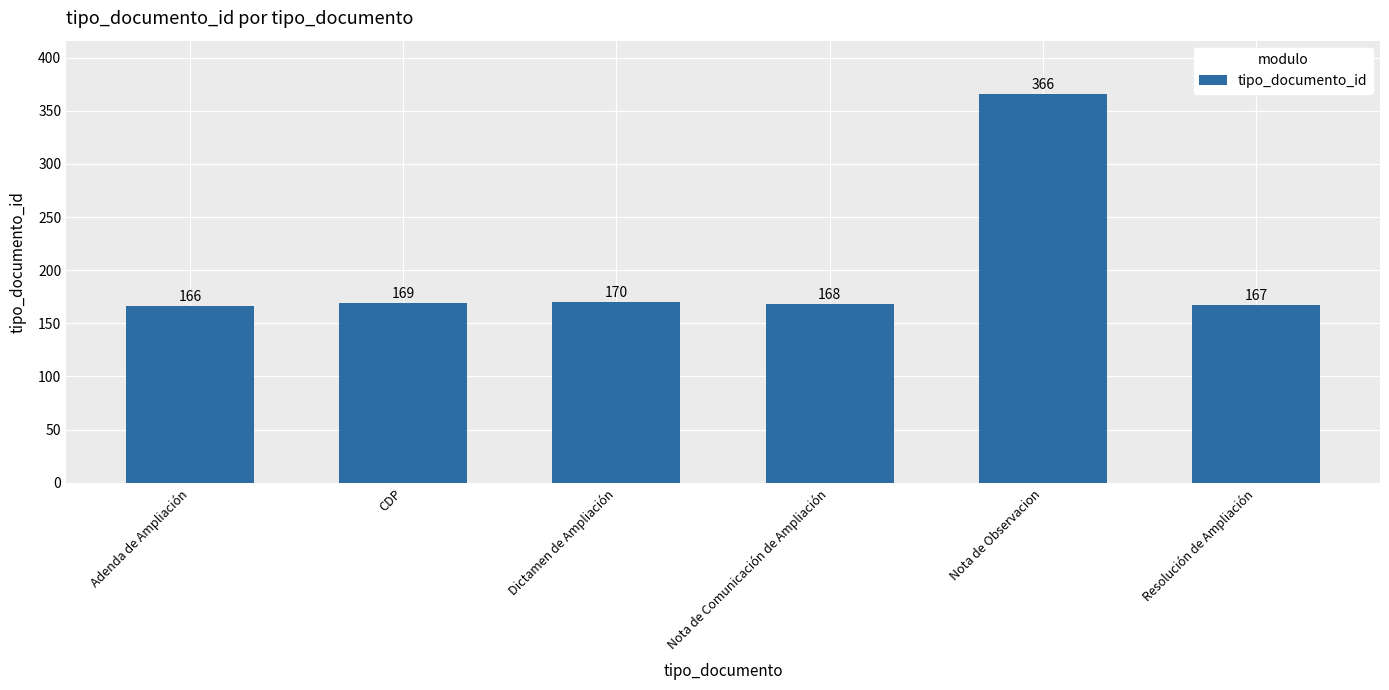

What position from the left is CDP?

2